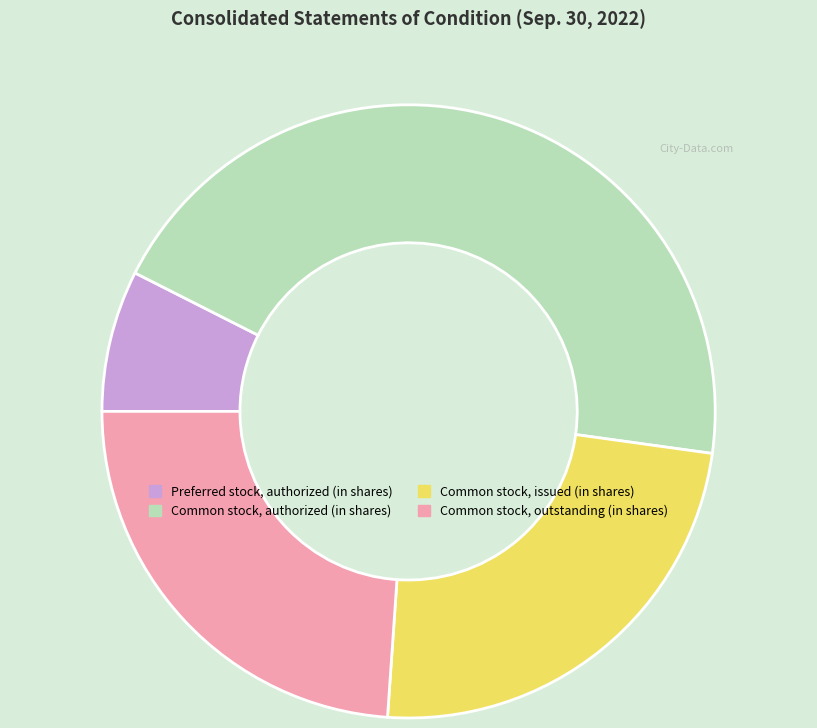

True or false: Common stock, authorized (in shares) accounts for 45% of the total.

True